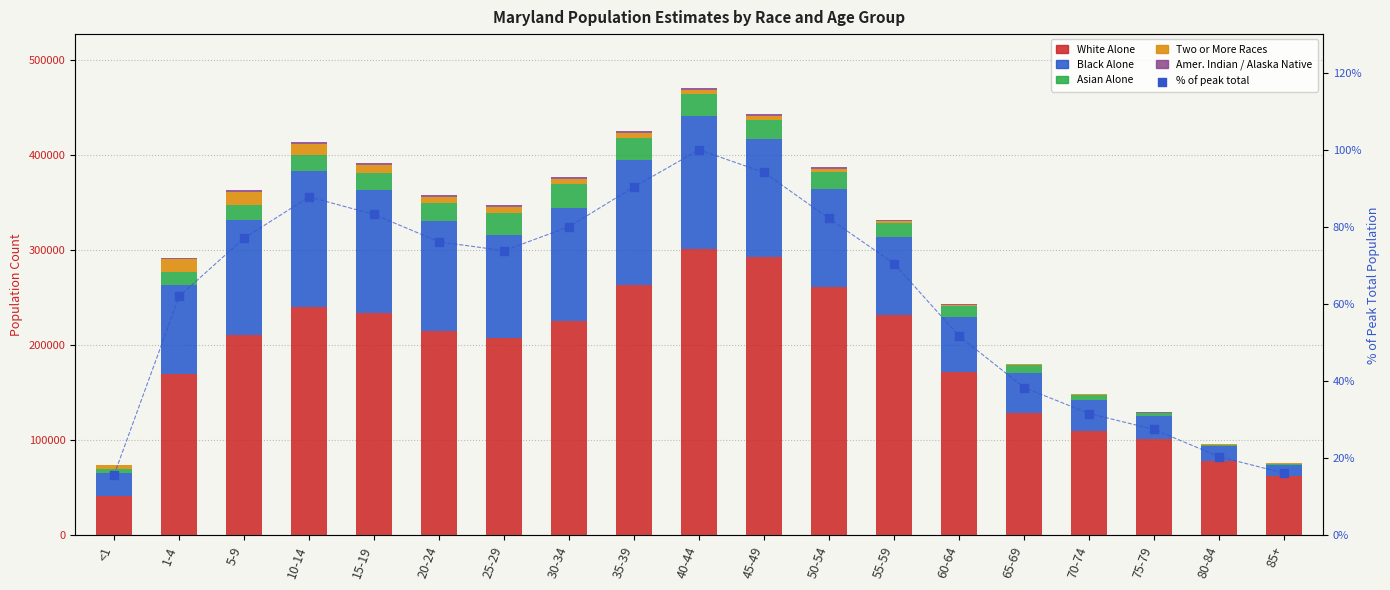

Which series contains the highest Y value?

White Alone